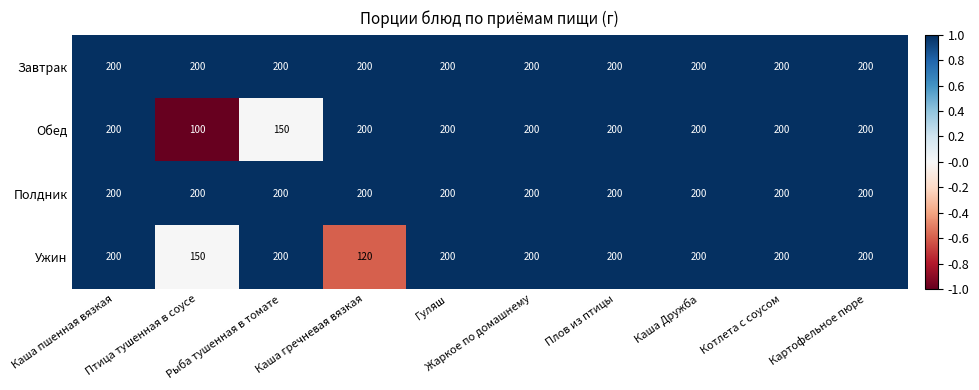

What is the approximate value of Обед at Птица тушенная в соусе, to the nearest 10?

100